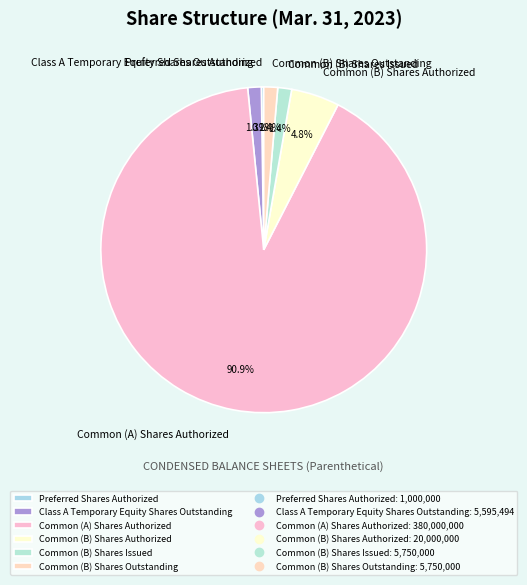

Is it true that Common (B) Shares Issued is 1% of the pie?

True